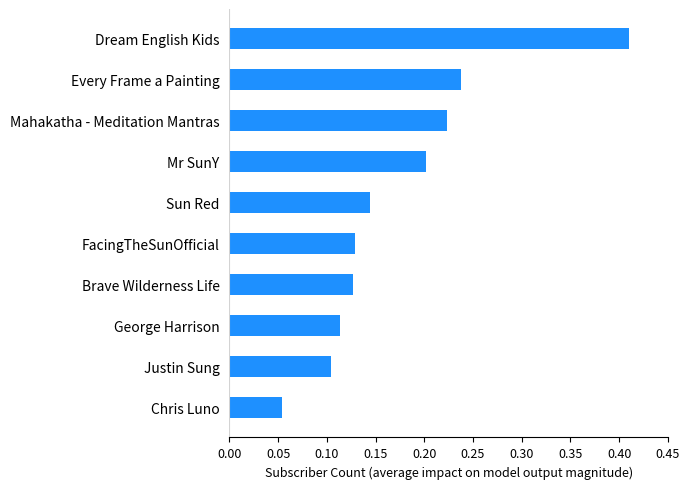

Are the bars horizontal?

Yes